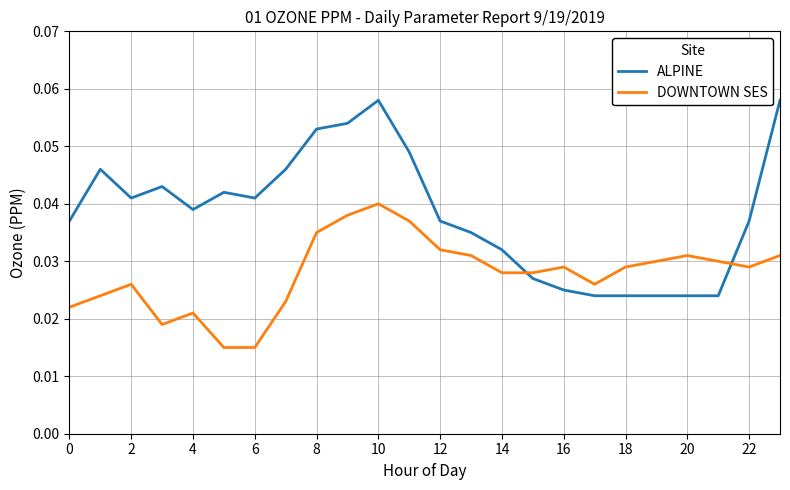

Rank the series by their maximum value, from highest to lowest.

ALPINE, DOWNTOWN SES